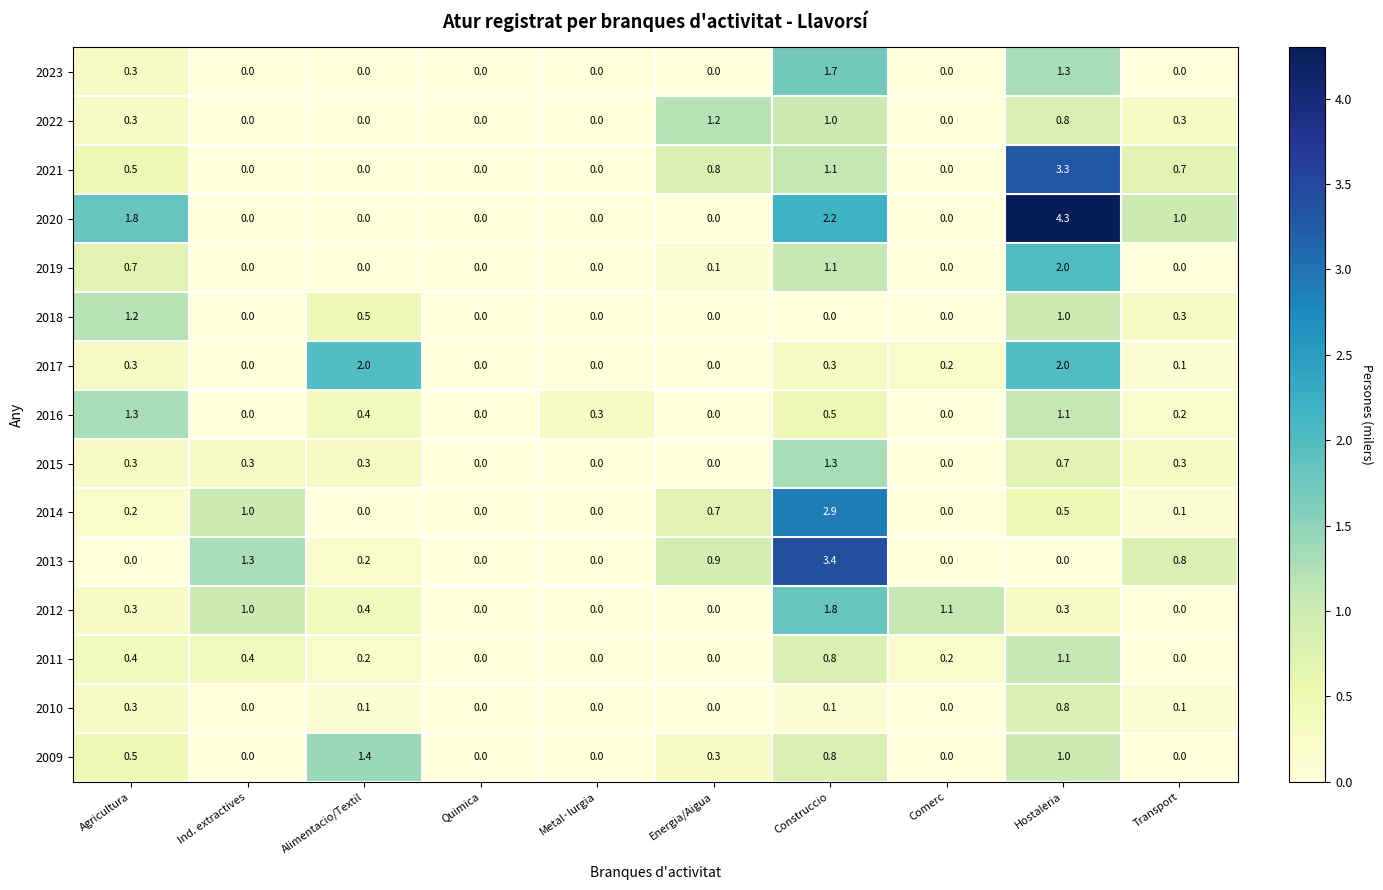

Is the value of 2023 at Construccio greater than the value of 2013 at Metal·lurgia?

Yes